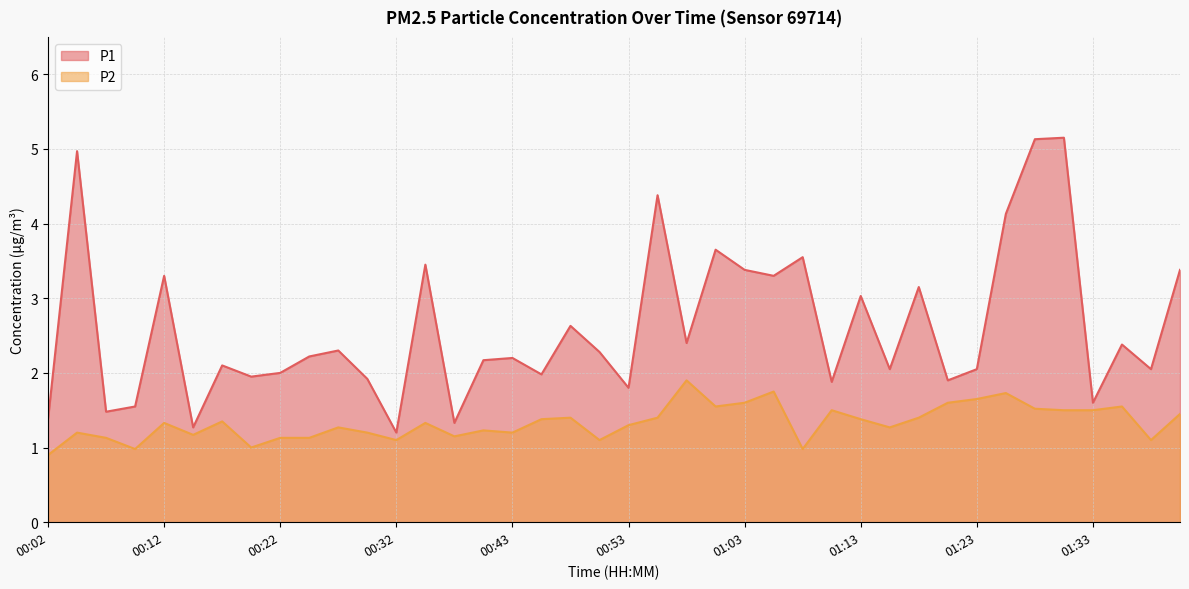

What is the difference between the highest and lowest values at 01:40?

1.9